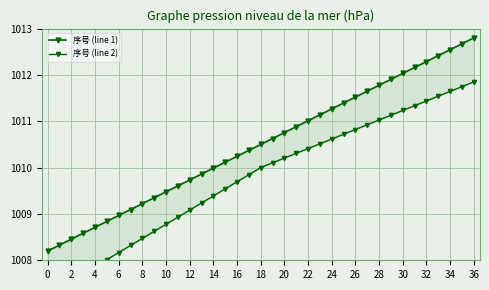

At how many categories does at least one series exceed 1012?

7